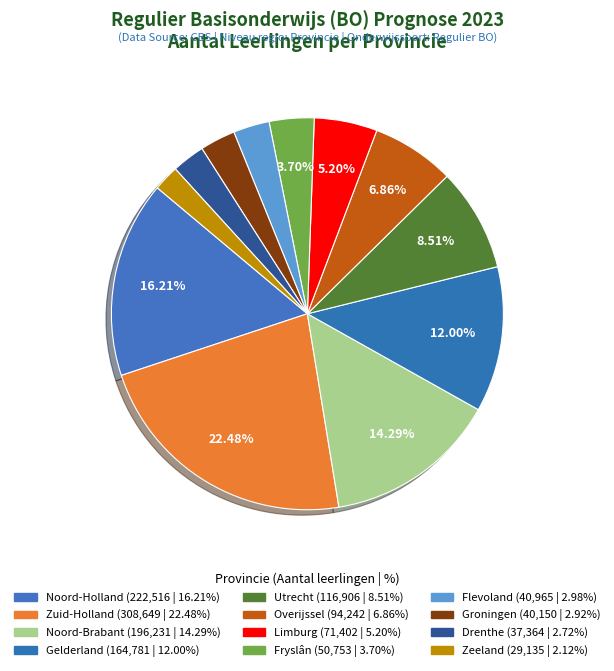

Is there a majority slice in this chart?

No